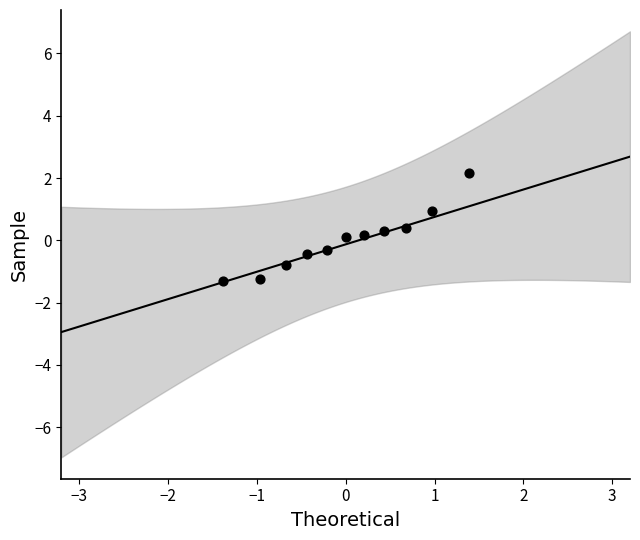

What is the range of X values (max minus min)?

2.8